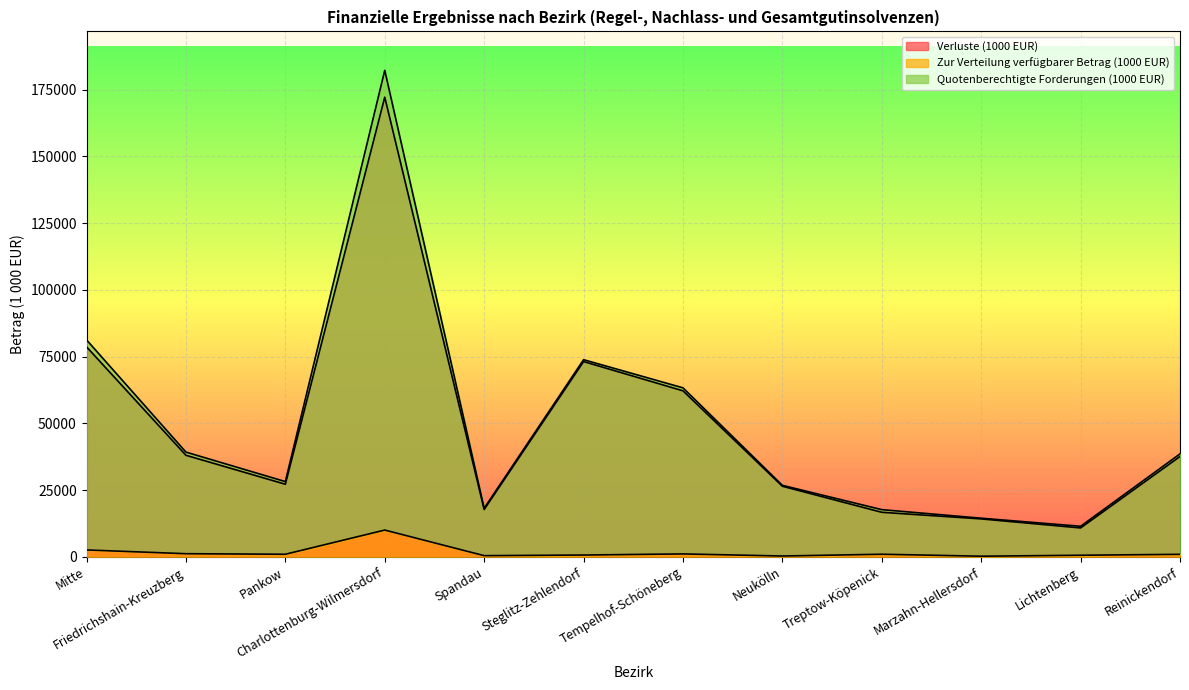

Reading right to left, transcribe all the data shown in this chart.

Quotenberechtigte Forderungen (1000 EUR): 38587	11465	14494	17704	26801	63327	73873	18216	182262	28210	39258	81287
Zur Verteilung verfügbarer Betrag (1000 EUR): 968	620	260	997	332	1115	701	465	10055	989	1196	2604
Verluste (1000 EUR): 37619	10845	14233	16706	26468	62213	73172	17750	172207	27221	38063	78684